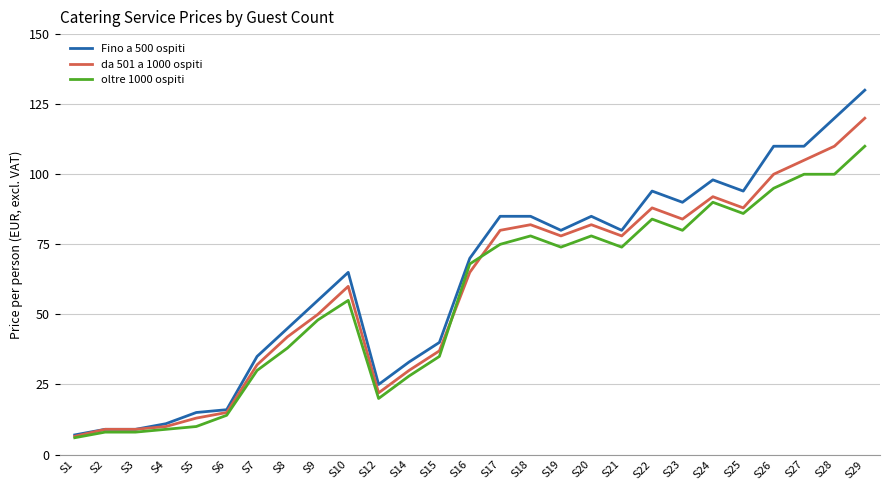

Between S3 and S23, which series saw the biggest shift?

Fino a 500 ospiti